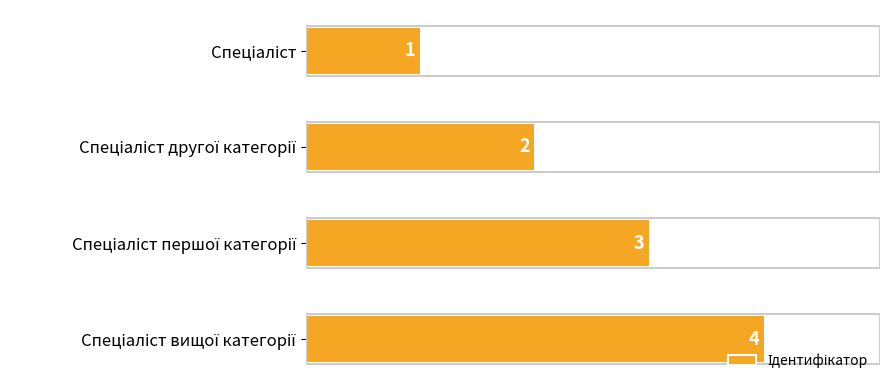

What is the value of the 2nd bar from the top?

2